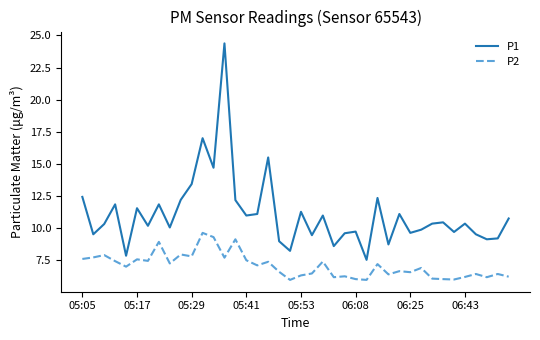

Is this an area chart (filled region under the line)?

No